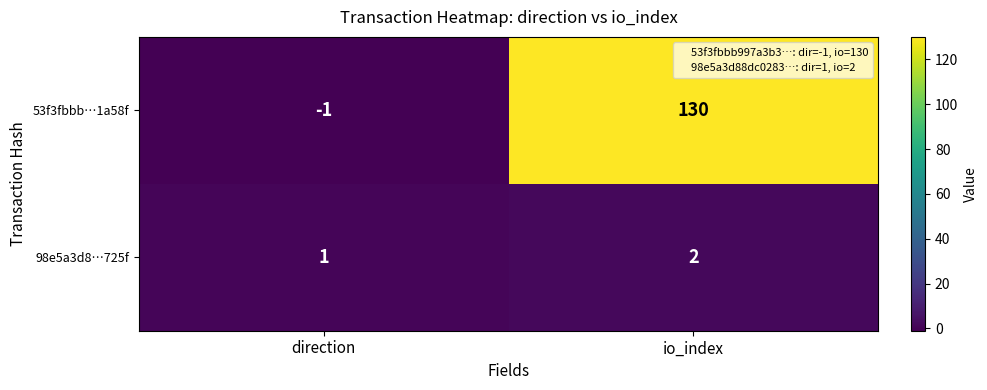

The 98e5a3d8…725f series shows 2 at io_index. True or false?

True